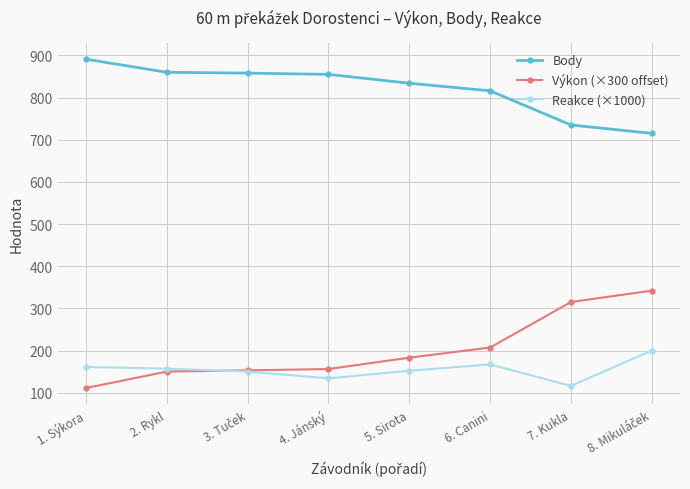

True or false: Body and Výkon (×300 offset) cross at least once.

False